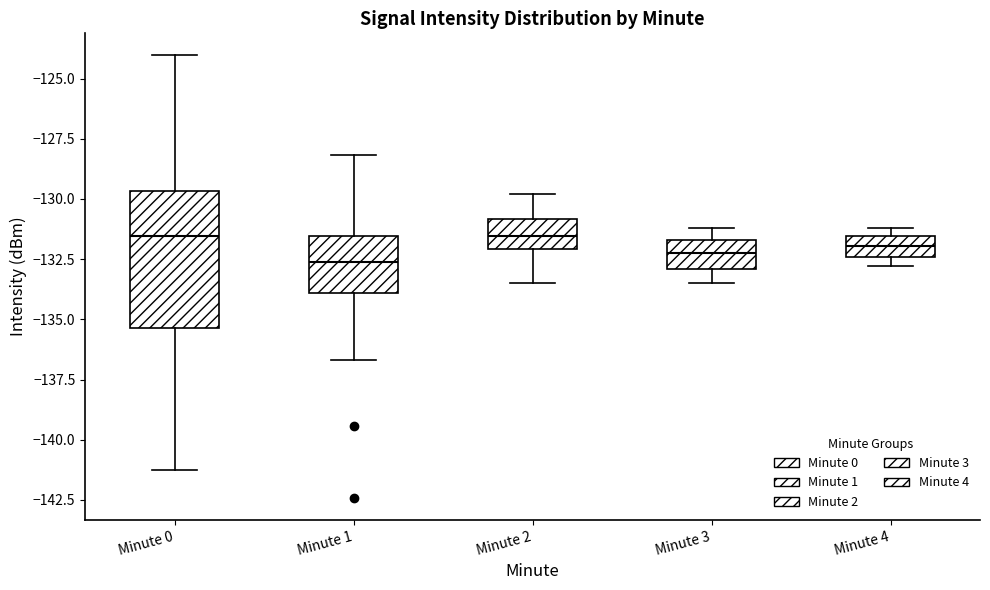

Where is the upper edge of the box for Minute 3 on the y-axis? The values are not printed on the chart, so give them approximately, as read against the axis.

-131.5